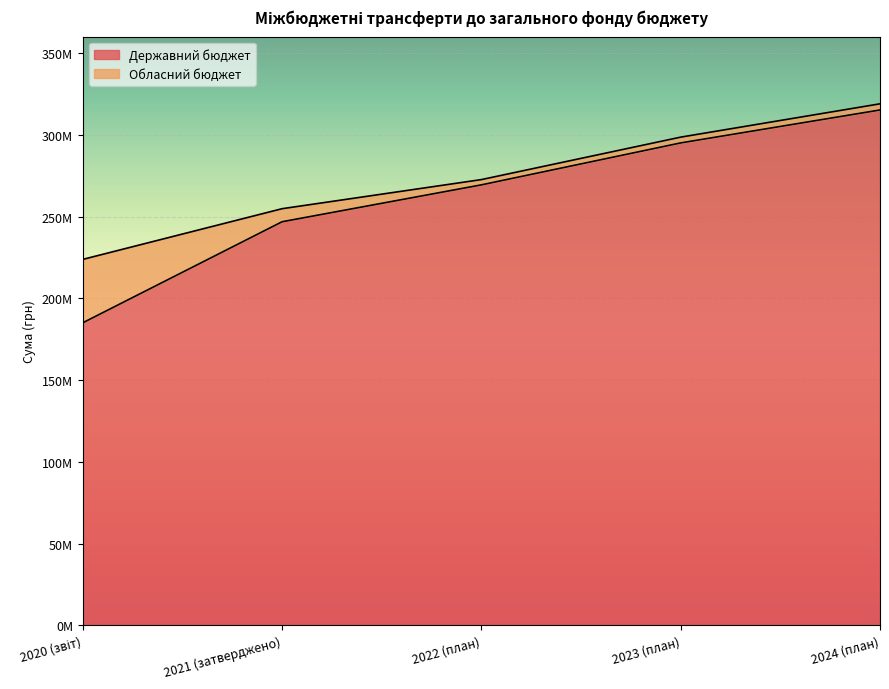

Does the chart display data point markers on the line(s)?

No